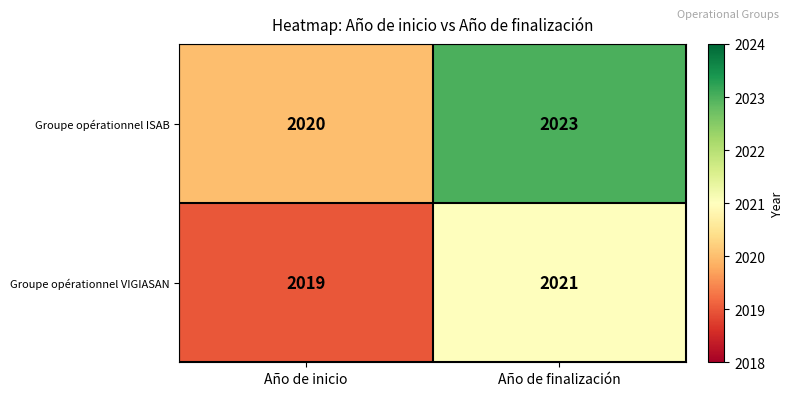

Which series has the largest total across all categories?

Groupe opérationnel ISAB